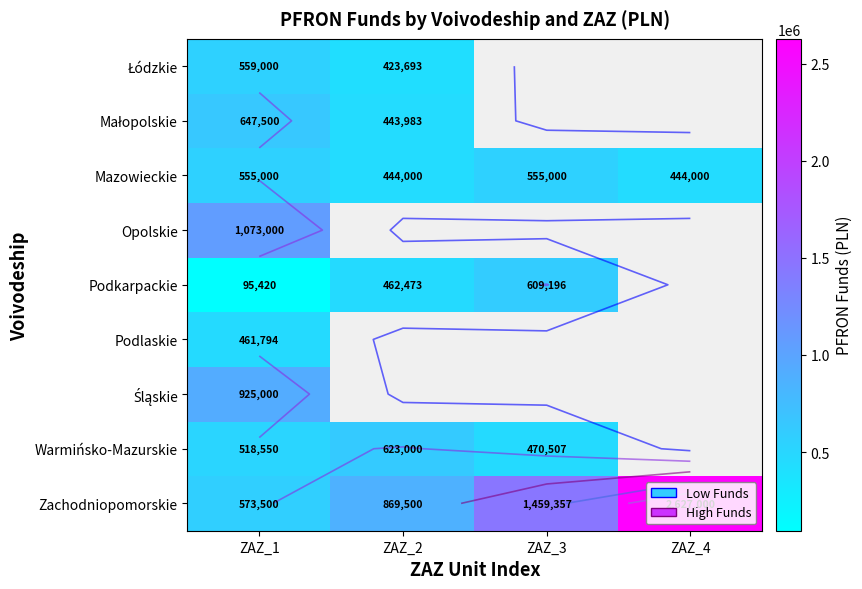

Which series has the largest total across all categories?

Zachodniopomorskie